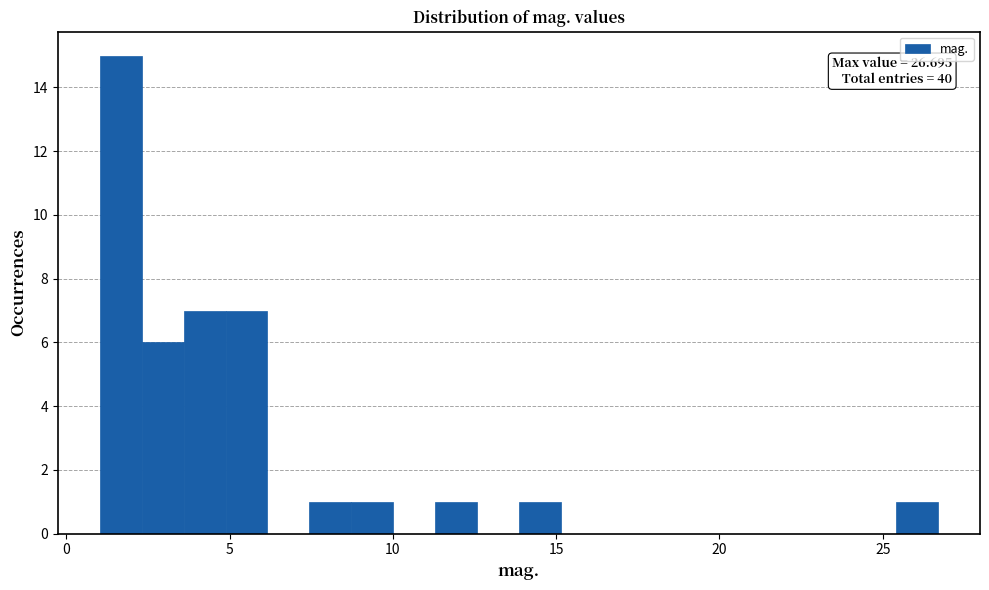

Around what value on the x-axis is the tallest bar? Give the approximate position of its centre, as read against the axis.

1.5